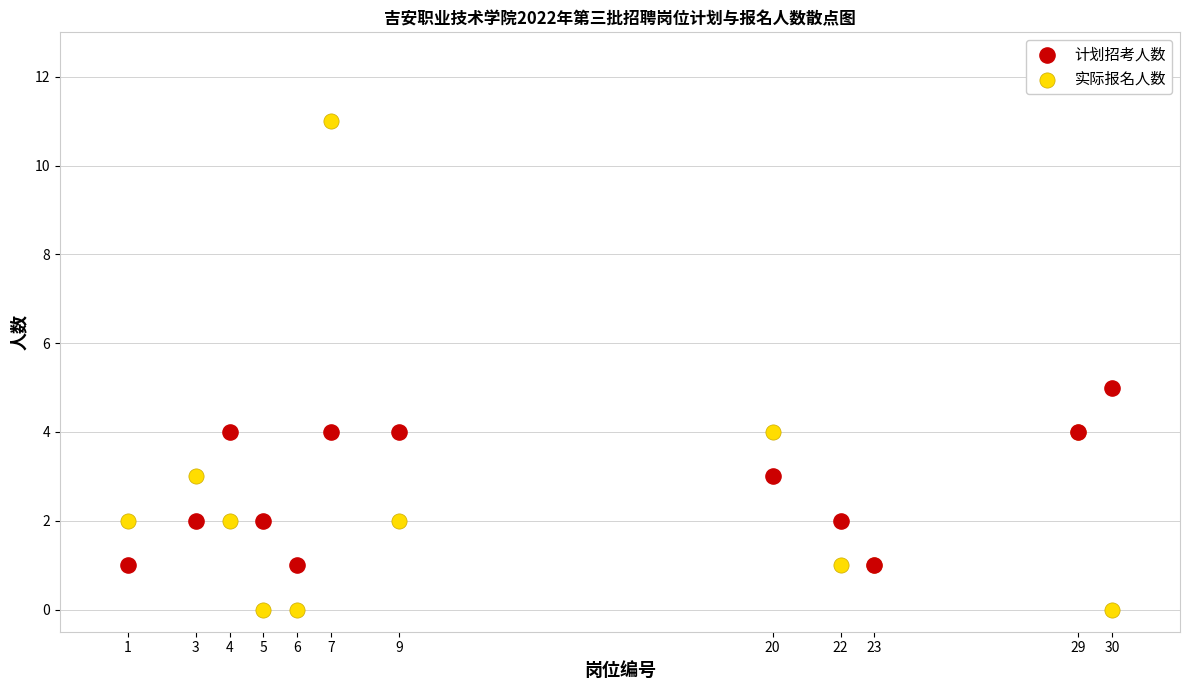

What is the X range (max minus min) for the scatter plot?

29